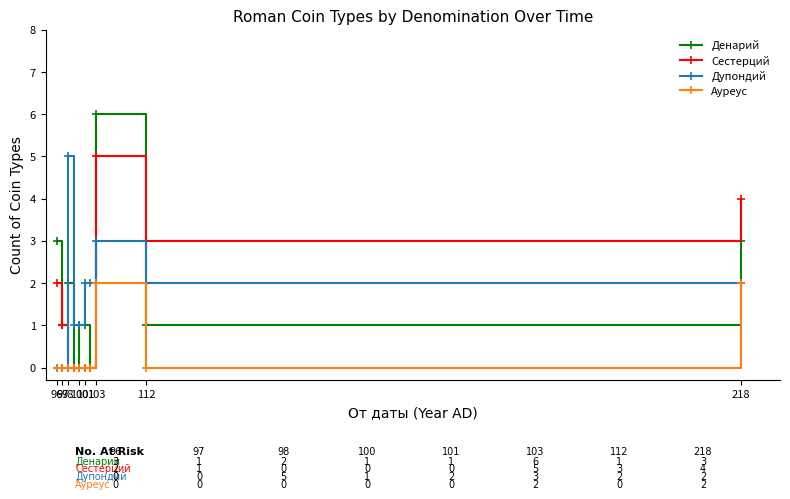

What are all the series names shown in the legend?

Денарий, Сестерций, Дупондий, Ауреус